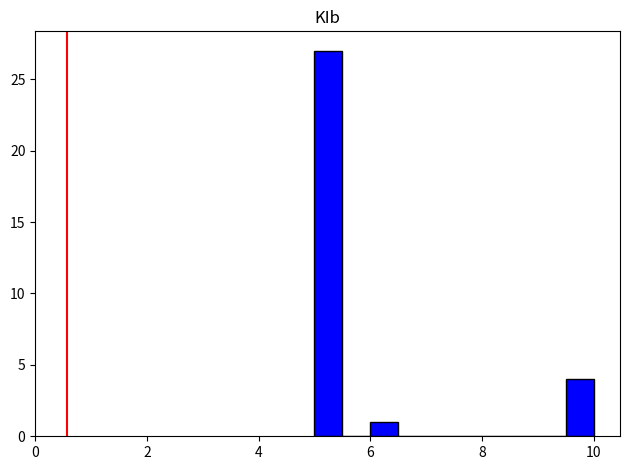

Around what value on the x-axis is the tallest bar? Give the approximate position of its centre, as read against the axis.

5.2